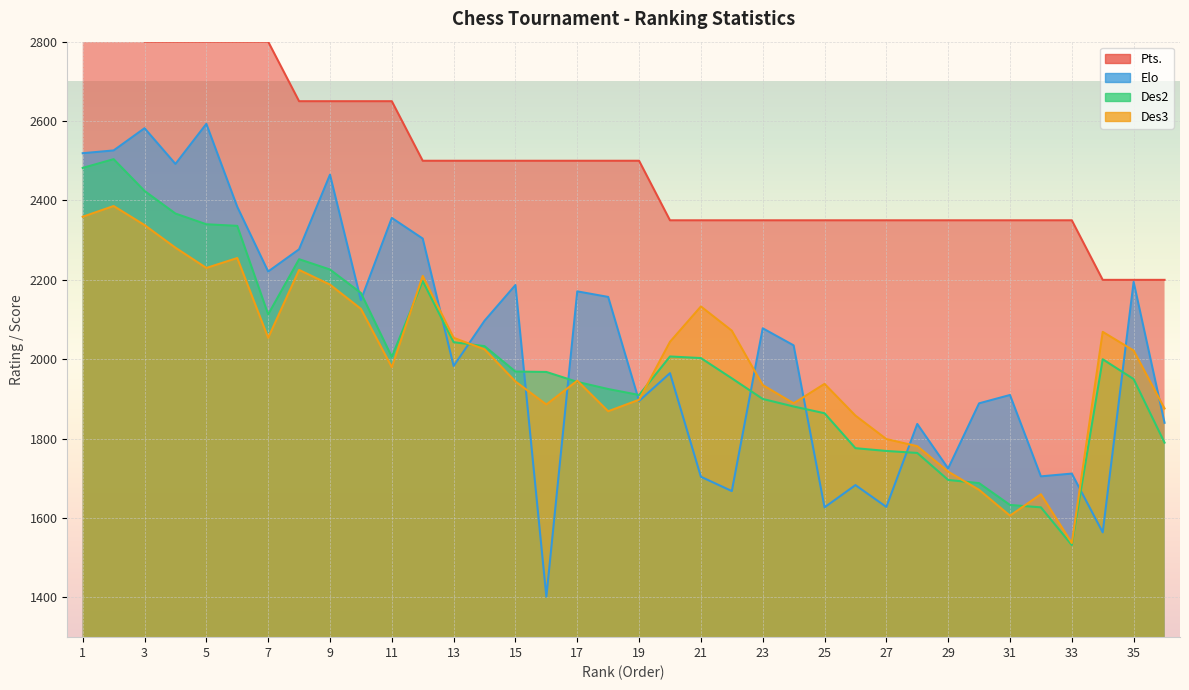

Reading left to right, transcribe all the data shown in this chart.

Pts.: 2950	2950	2800	2800	2800	2800	2800	2650	2650	2650	2650	2500	2500	2500	2500	2500	2500	2500	2500	2350	2350	2350	2350	2350	2350	2350	2350	2350	2350	2350	2350	2350	2350	2200	2200	2200
Elo: 2519	2526	2582	2492	2593	2384	2221	2277	2465	2149	2356	2304	1983	2097	2187	1402	2171	2157	1895	1965	1704	1668	2078	2035	1627	1683	1628	1837	1725	1889	1910	1705	1712	1564	2195	1840
Des2: 2482	2504	2424	2367	2340	2336	2113	2252	2226	2167	2006	2197	2043	2033	1969	1968	1943	1925	1910	2007	2003	1952	1900	1881	1864	1776	1769	1764	1696	1688	1633	1627	1532	2000	1950	1790
Des3: 2359	2386	2338	2281	2230	2255	2054	2225	2188	2127	1980	2210	2054	2025	1944	1886	1946	1869	1898	2044	2133	2072	1935	1889	1938	1858	1799	1781	1717	1671	1606	1660	1537	2069	2022	1876